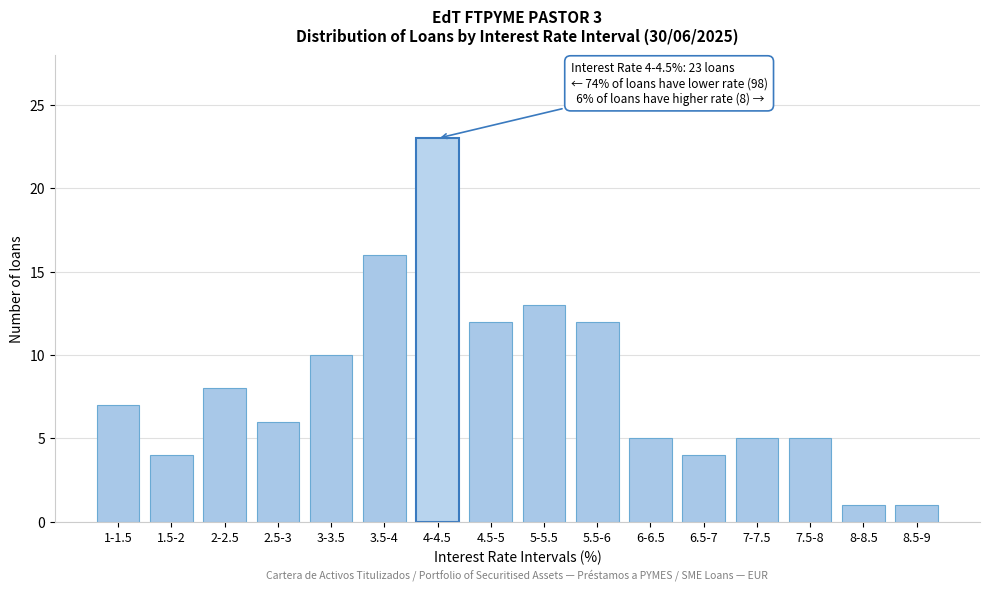

Reading left to right, what are all the values shown in this chart?

7	4	8	6	10	16	23	12	13	12	5	4	5	5	1	1